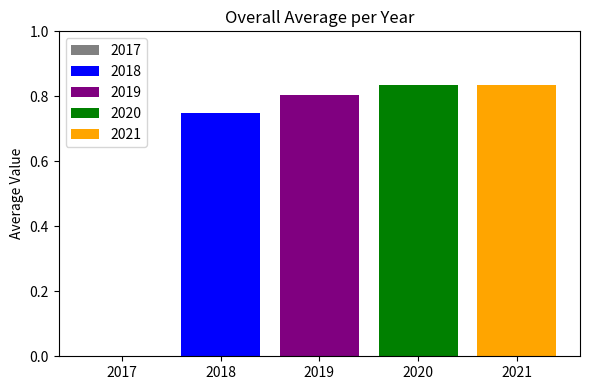

Which series has the largest total across all categories?

2020